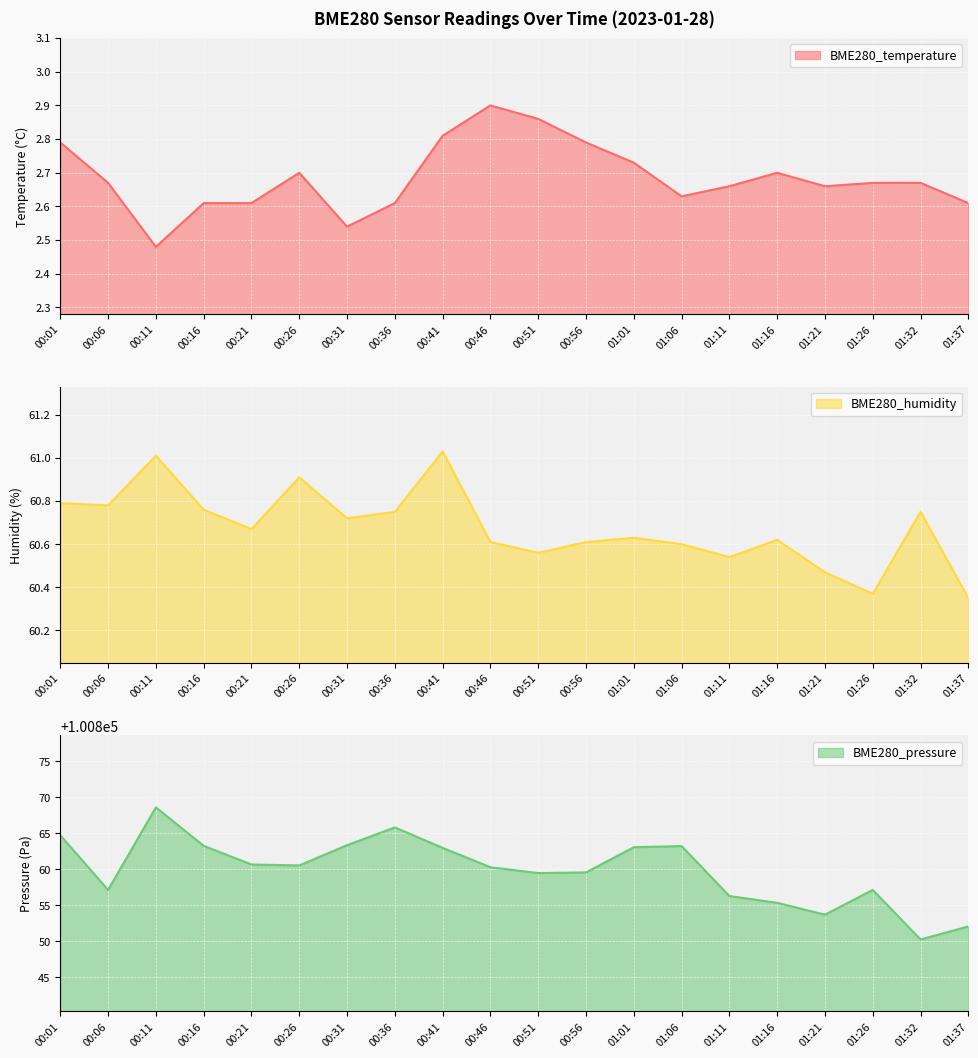

How many interior local valleys does the BME280_humidity series have?

6